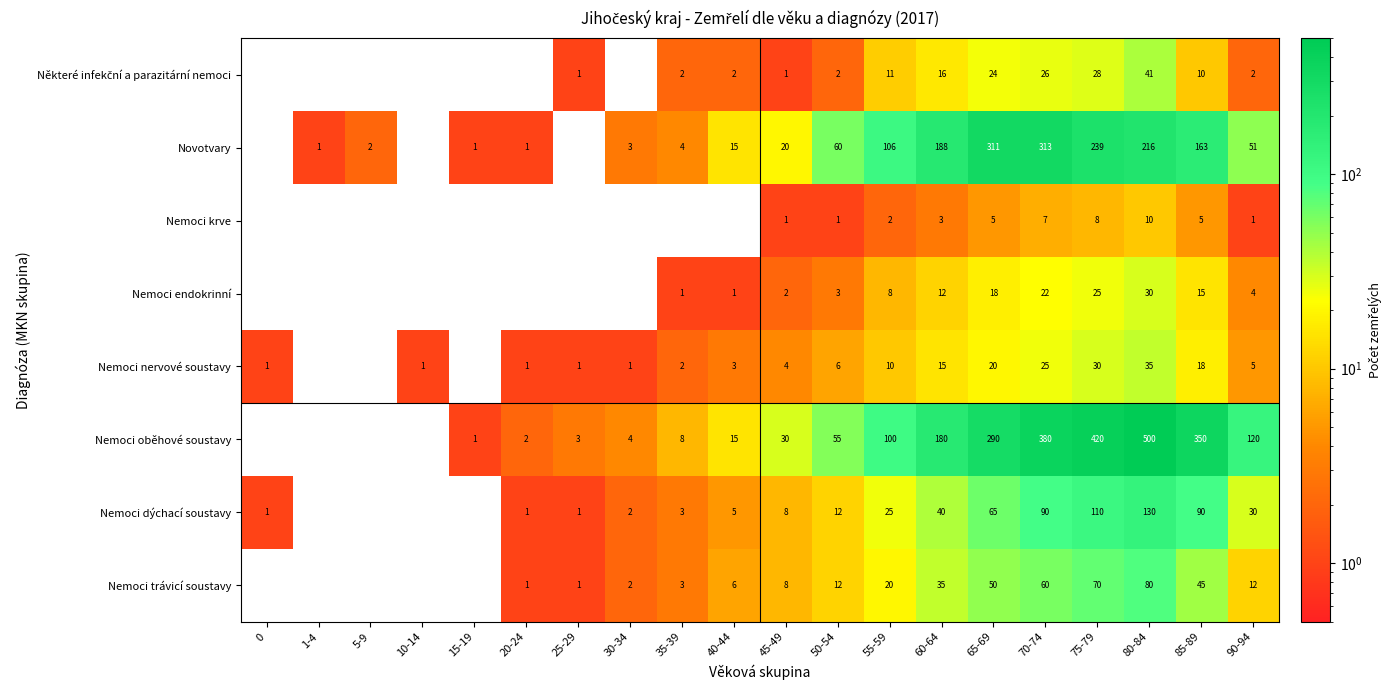

The value of Nemoci dýchací soustavy at 30-34 is 3. True or false?

False